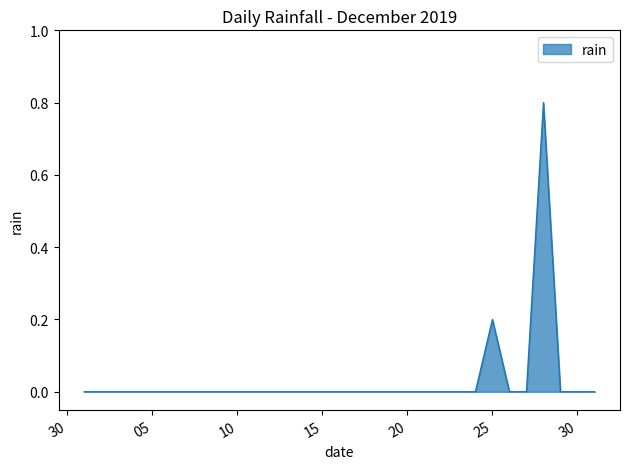

What is the greatest value displayed?

0.8